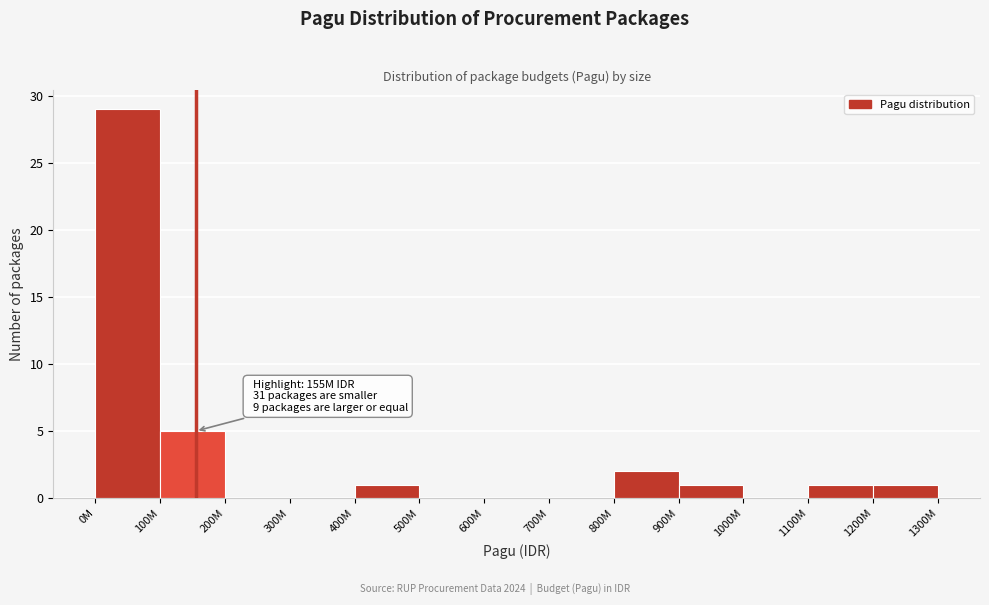

Reading left to right, what are all the values shown in this chart?

0M=29	100M=5	200M=0	300M=0	400M=1	500M=0	600M=0	700M=0	800M=2	900M=1	1000M=0	1100M=1	1200M=1